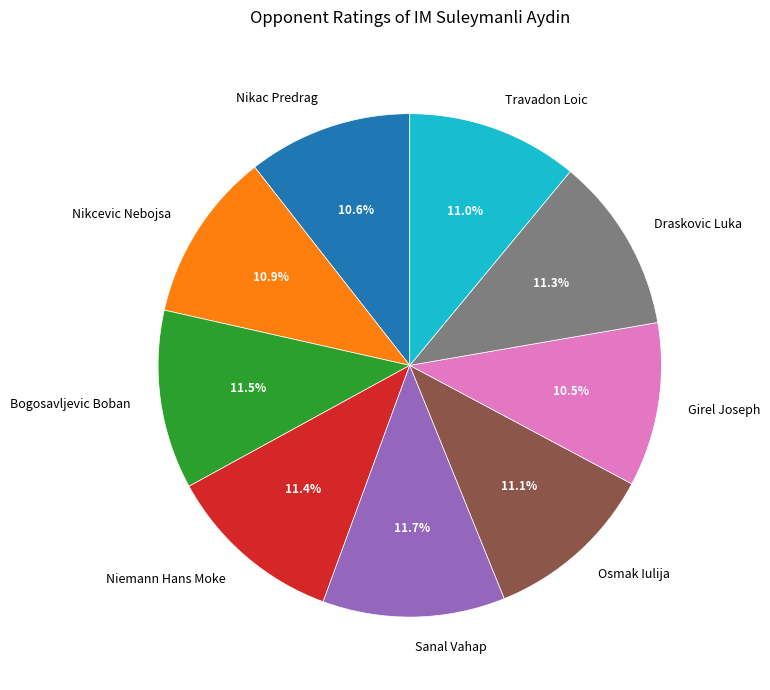

What percentage is NOT represented by Girel Joseph?

89.5%